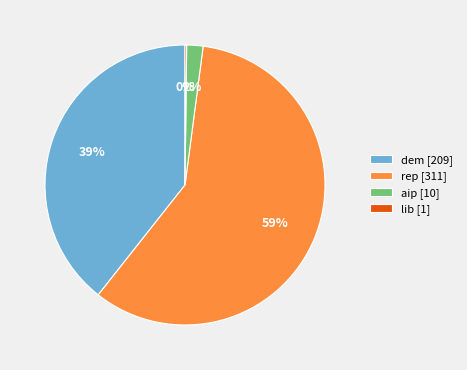

To the nearest percent, what is the average slice percentage?

25%